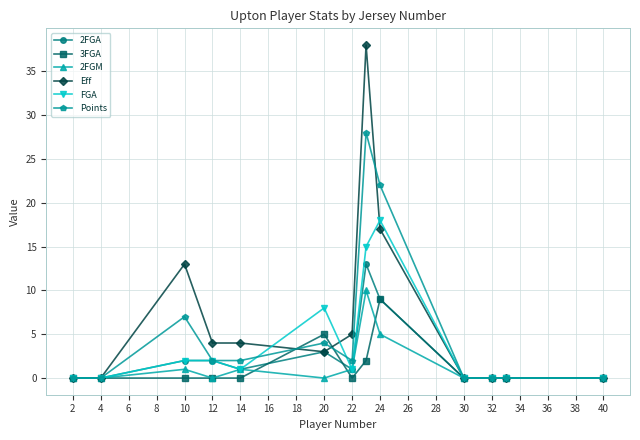

What is the maximum value for FGA?

18